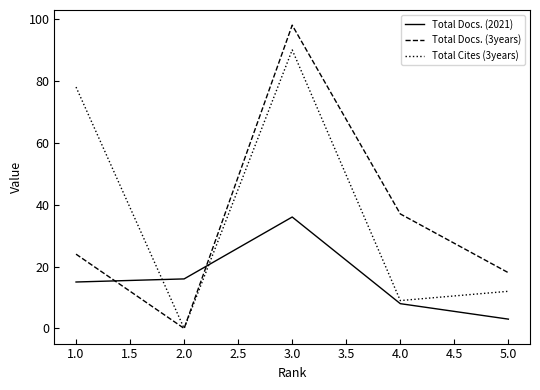

Reading left to right, list all the values displayed in this chart.

Total Docs. (2021): 15	16	36	8	3
Total Docs. (3years): 24	0	98	37	18
Total Cites (3years): 78	0	90	9	12